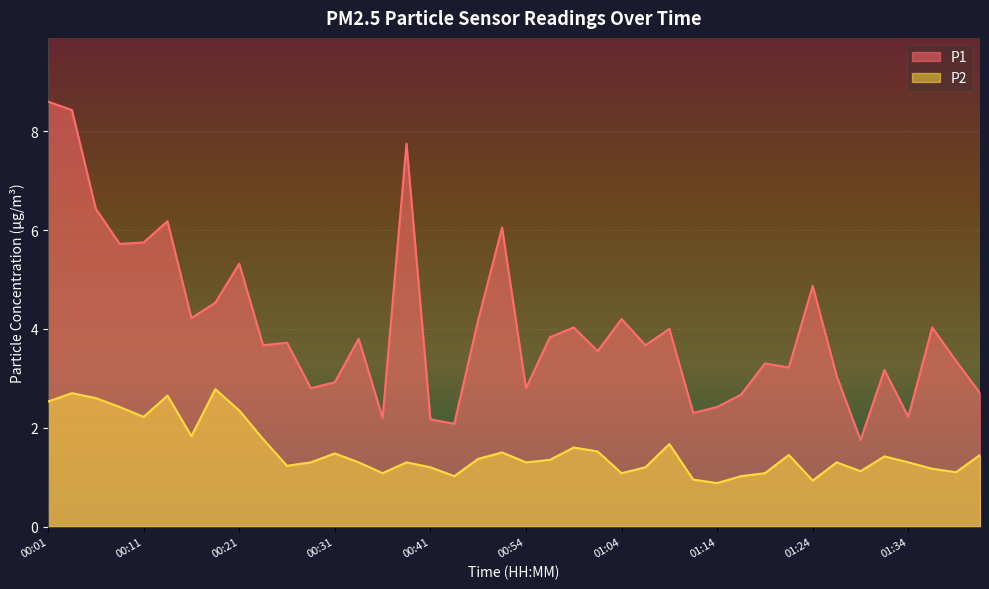

Reading left to right, transcribe all the data shown in this chart.

P1: 00:01=8.6	00:04=8.4	00:06=6.4	00:09=5.7	00:11=5.8	00:14=6.2	00:16=4.2	00:19=4.5	00:21=5.3	00:24=3.7	00:26=3.7	00:29=2.8	00:31=2.9	00:34=3.8	00:36=2.2	00:39=7.8	00:41=2.2	00:43=2.1	00:46=4.2	00:48=6.0	00:54=2.8	00:57=3.8	00:59=4.0	01:02=3.5	01:04=4.2	01:07=3.7	01:09=4.0	01:12=2.3	01:14=2.4	01:17=2.7	01:19=3.3	01:22=3.2	01:24=4.9	01:27=3.0	01:29=1.8	01:32=3.2	01:34=2.2	01:37=4.0	01:39=3.4	01:42=2.7
P2: 00:01=2.5	00:04=2.7	00:06=2.6	00:09=2.4	00:11=2.2	00:14=2.6	00:16=1.8	00:19=2.8	00:21=2.4	00:24=1.8	00:26=1.2	00:29=1.3	00:31=1.5	00:34=1.3	00:36=1.1	00:39=1.3	00:41=1.2	00:43=1.0	00:46=1.4	00:48=1.5	00:54=1.3	00:57=1.4	00:59=1.6	01:02=1.5	01:04=1.1	01:07=1.2	01:09=1.7	01:12=0.9	01:14=0.9	01:17=1.0	01:19=1.1	01:22=1.4	01:24=0.9	01:27=1.3	01:29=1.1	01:32=1.4	01:34=1.3	01:37=1.2	01:39=1.1	01:42=1.4